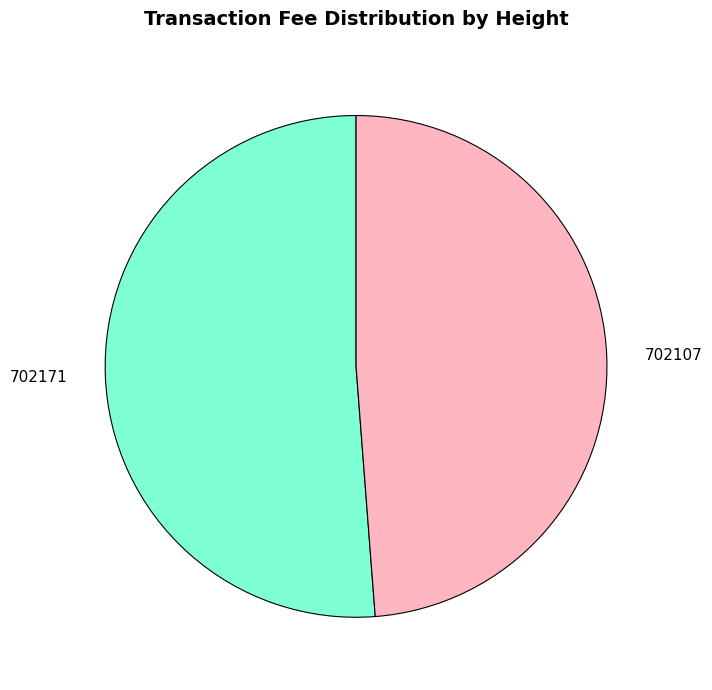

Which category has the biggest portion of the pie?

702171